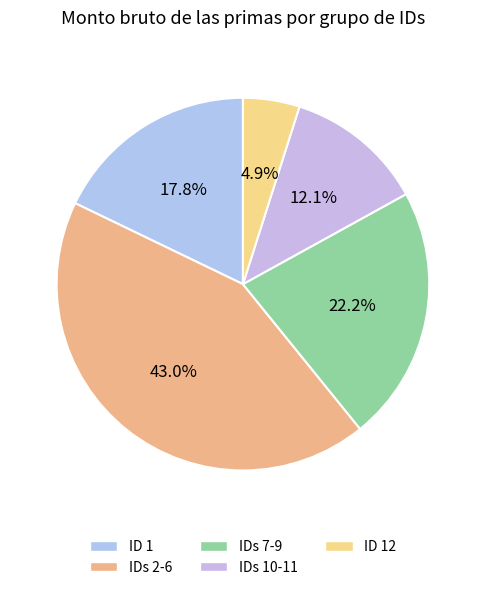

Rank the categories by value from lowest to highest.

ID 12, IDs 10-11, ID 1, IDs 7-9, IDs 2-6